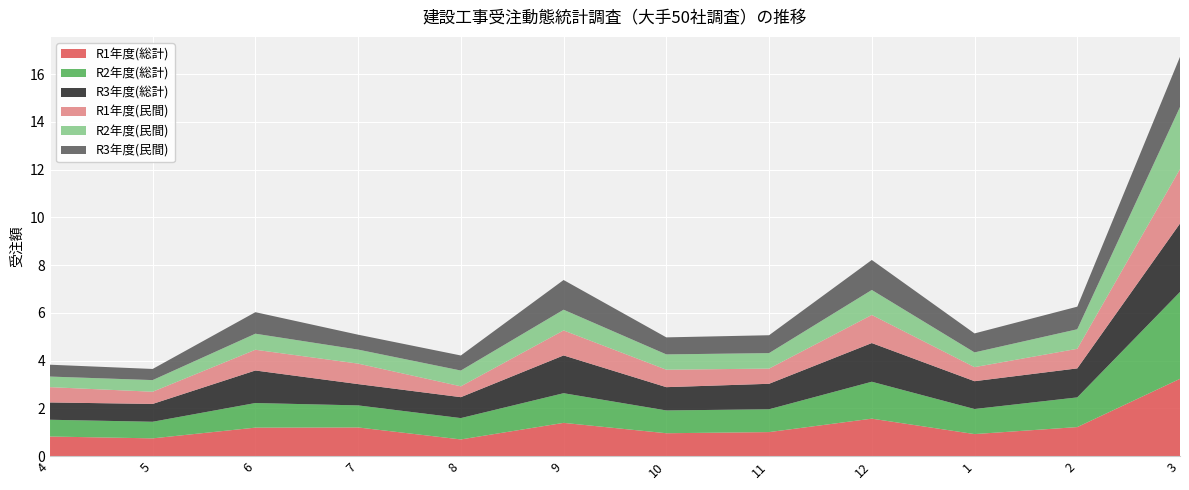

Reading left to right, list all the values displayed in this chart.

R1年度(総計): 4=818330.7	5=741040.9	6=1190740.8	7=1197935.2	8=695948.2	9=1389898.6	10=955799.7	11=1003434.8	12=1566424.6	1=920080.8	2=1213516.7	3=3235396.3
R2年度(総計): 4=702259.6	5=695600.5	6=1030623.3	7=924130.0	8=894457.7	9=1242889.6	10=954998.7	11=956352.1	12=1546603.1	1=1050222.8	2=1243474.5	3=3639527.0
R3年度(総計): 4=725217.6	5=747001.3	6=1363099.8	7=892488.0	8=876569.0	9=1582632.2	10=975321.8	11=1067570.5	12=1620753.9	1=1165562.4	2=1215236.1	3=2866493.7
R1年度(民間): 4=640879.6	5=510703.8	6=868337.6	7=857855.1	8=453737.2	9=1046489.8	10=731426.2	11=636172.0	12=1177055.7	1=588887.4	2=820182.4	3=2279648.4
R2年度(民間): 4=443406.7	5=487722.4	6=672544.6	7=587031.2	8=661816.1	9=868371.0	10=640769.5	11=648615.6	12=1046846.2	1=617422.4	2=818961.1	3=2602899.4
R3年度(民間): 4=496481.4	5=466551.2	6=901978.2	7=624414.5	8=630440.2	9=1244906.1	10=713485.1	11=749489.0	12=1256922.0	1=795467.6	2=946442.5	3=2100116.4